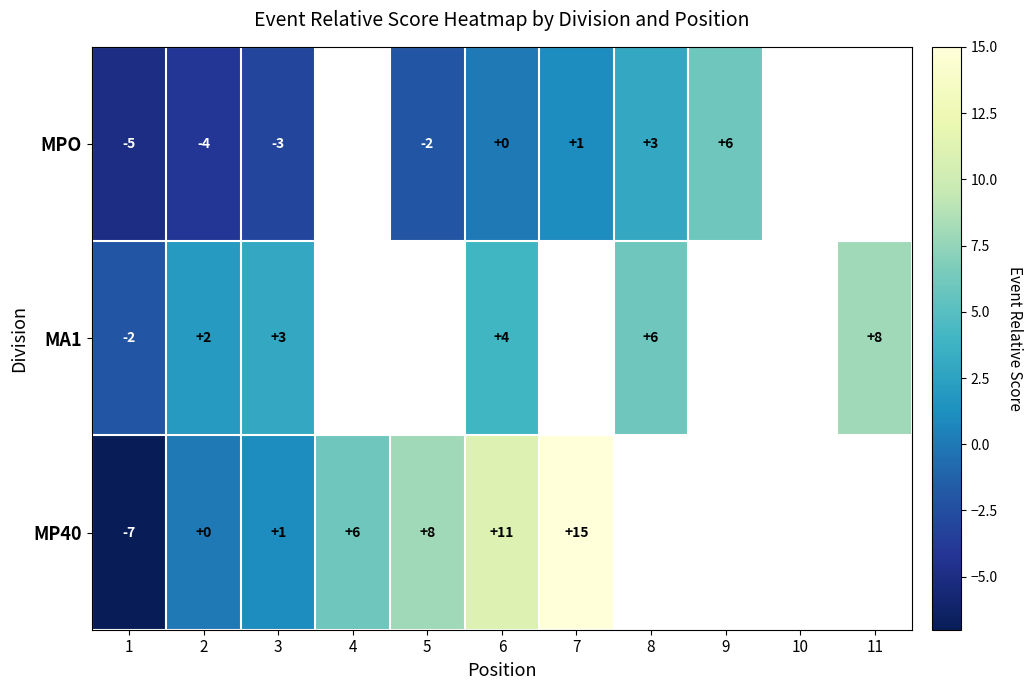

True or false: MA1 has a value of -3 at 1.

False